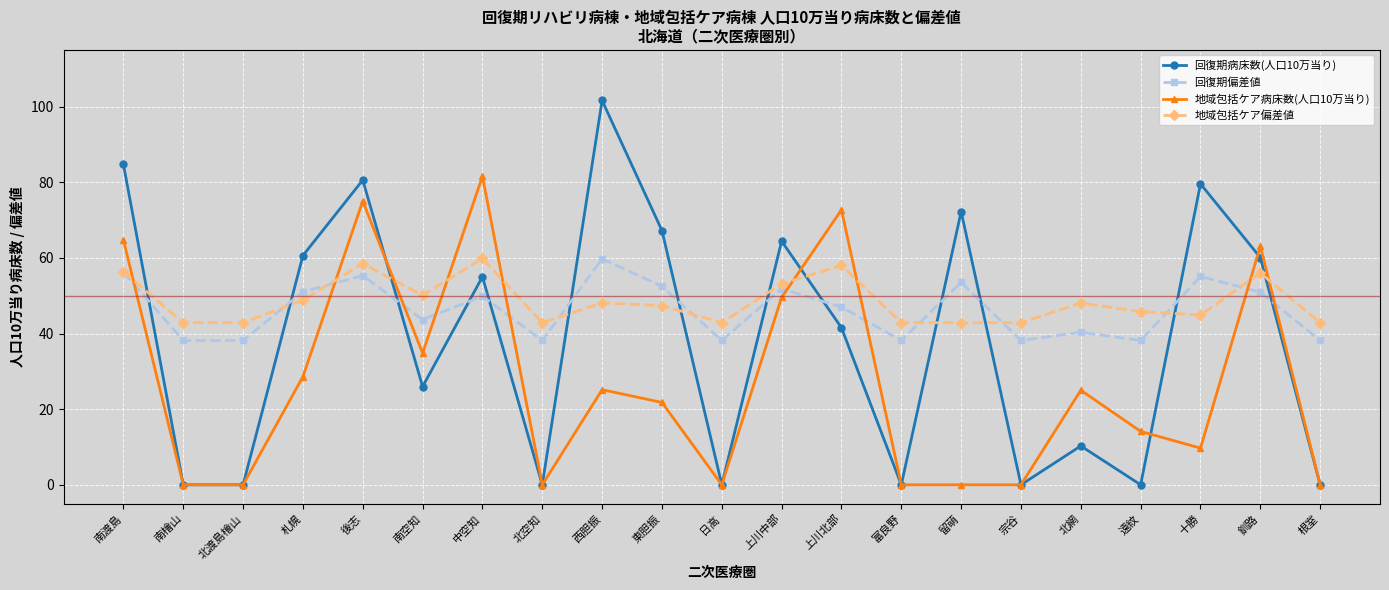

What is the total value across all series at 日高?

81.0